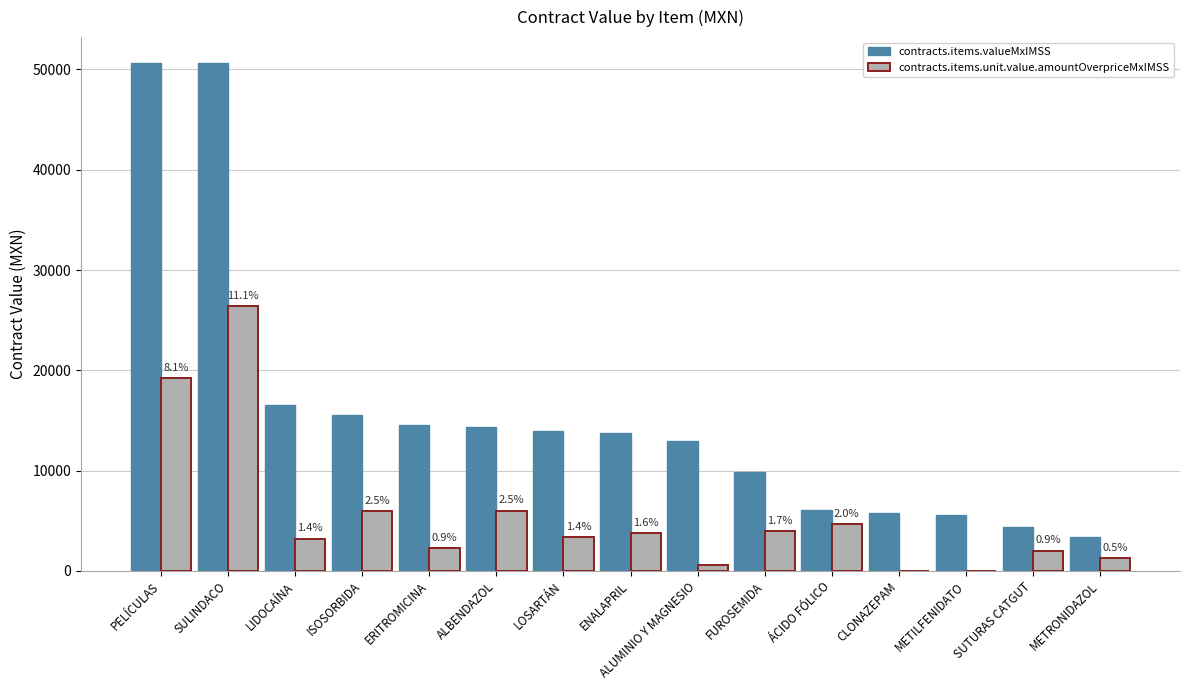

At which label is contracts.items.valueMxIMSS closest to 27048?

LIDOCAÍNA